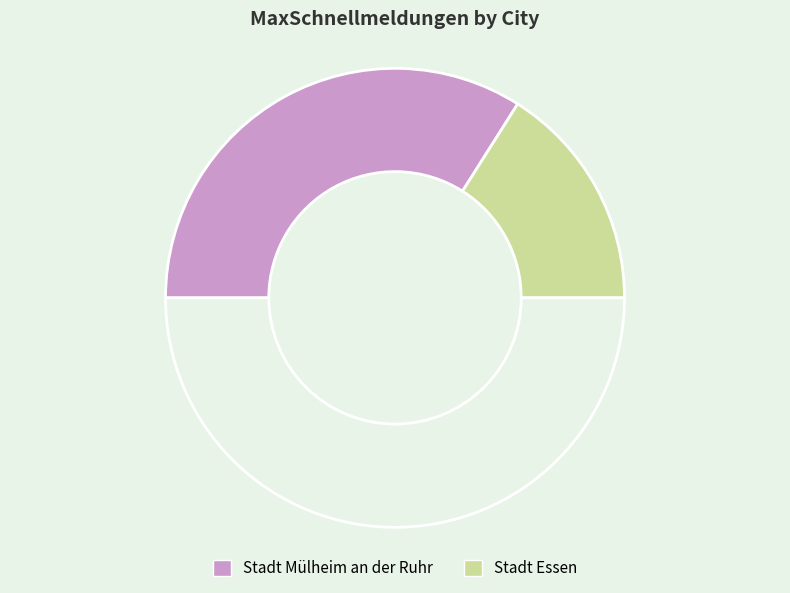

Count the number of slices in the pie.

3